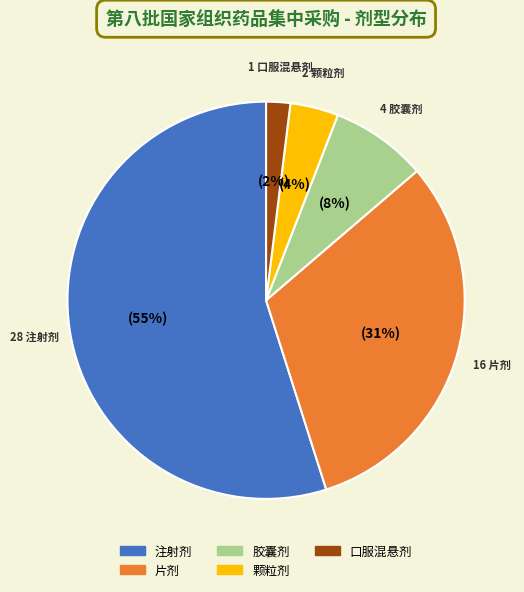

Approximately how many times larger is the value at 胶囊剂 compared to 口服混悬剂?

4.0